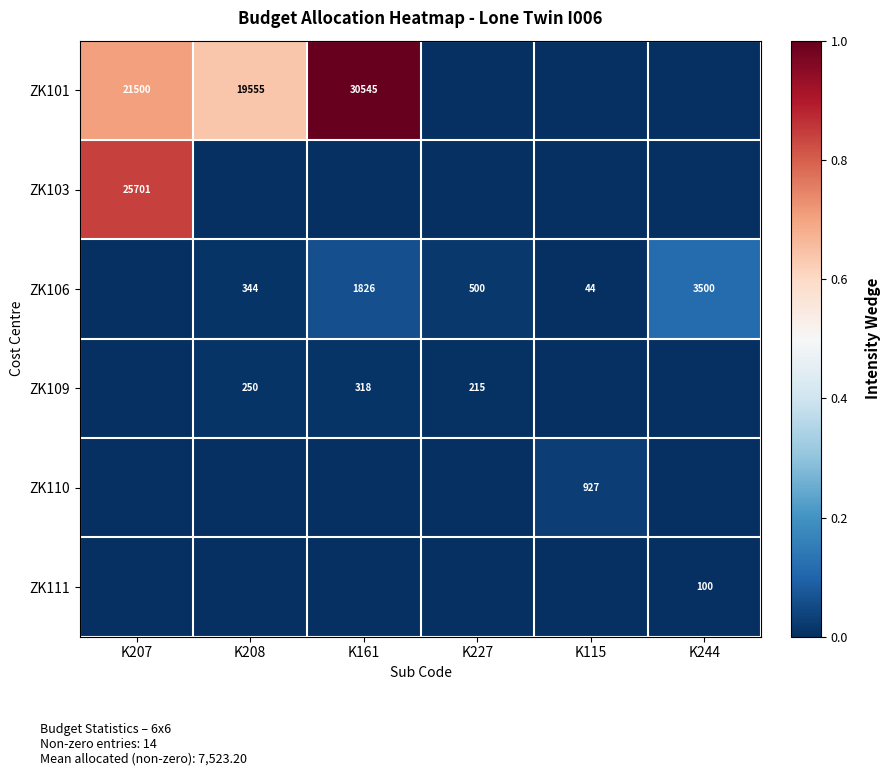

The ZK101 series shows 28667 at K207. True or false?

False